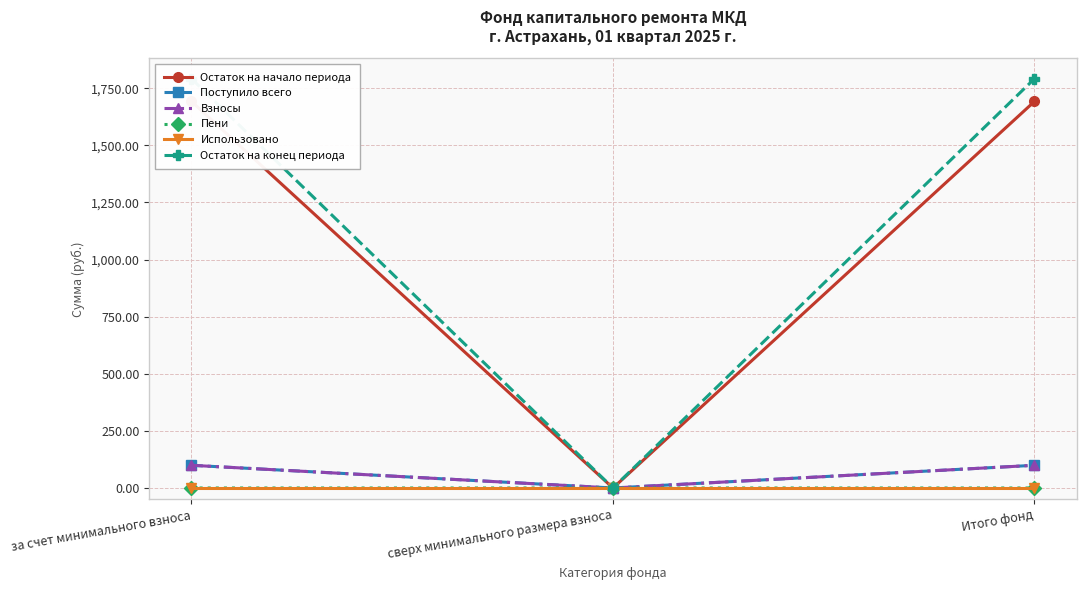

True or false: Остаток на начало периода has a value of 448.9 at Итого фонд.

False